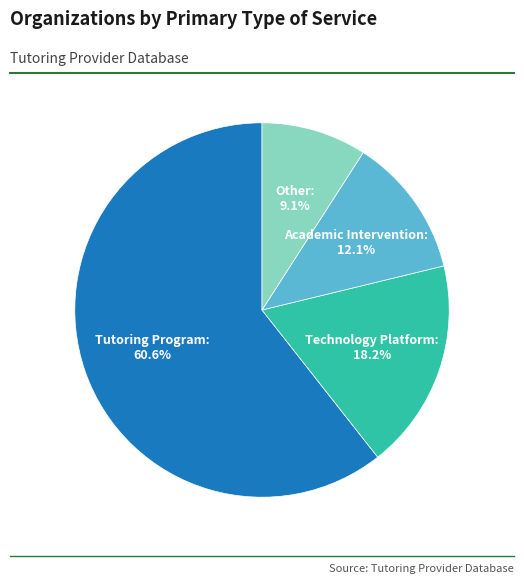

Which category has the smallest portion of the pie?

Other